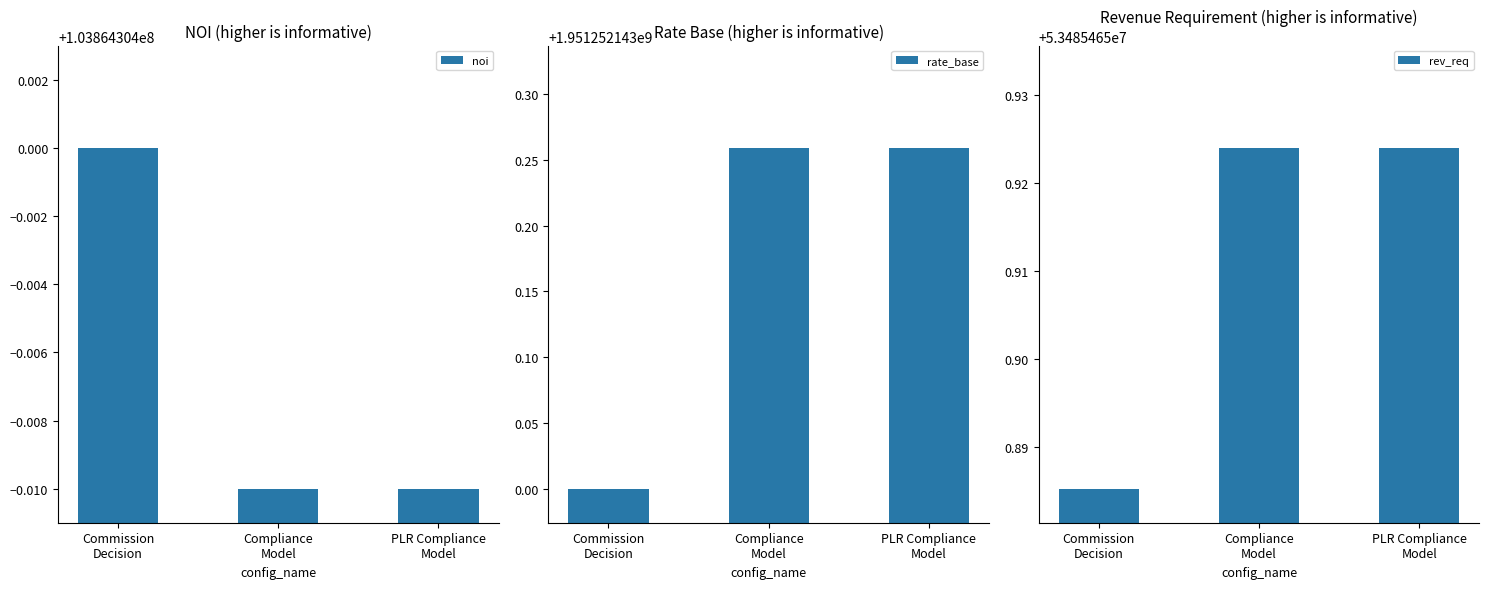

Count the noi values in the range 103864303 to 103864304.

3